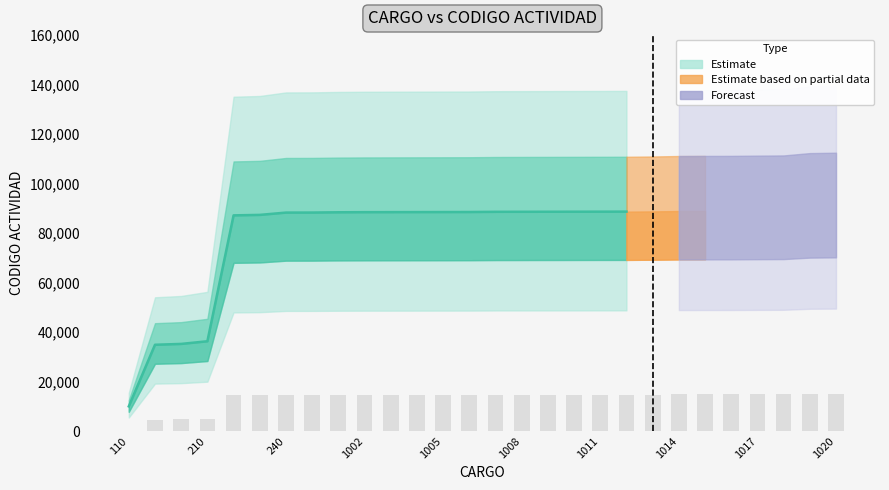

How many values exceed 14740?

14